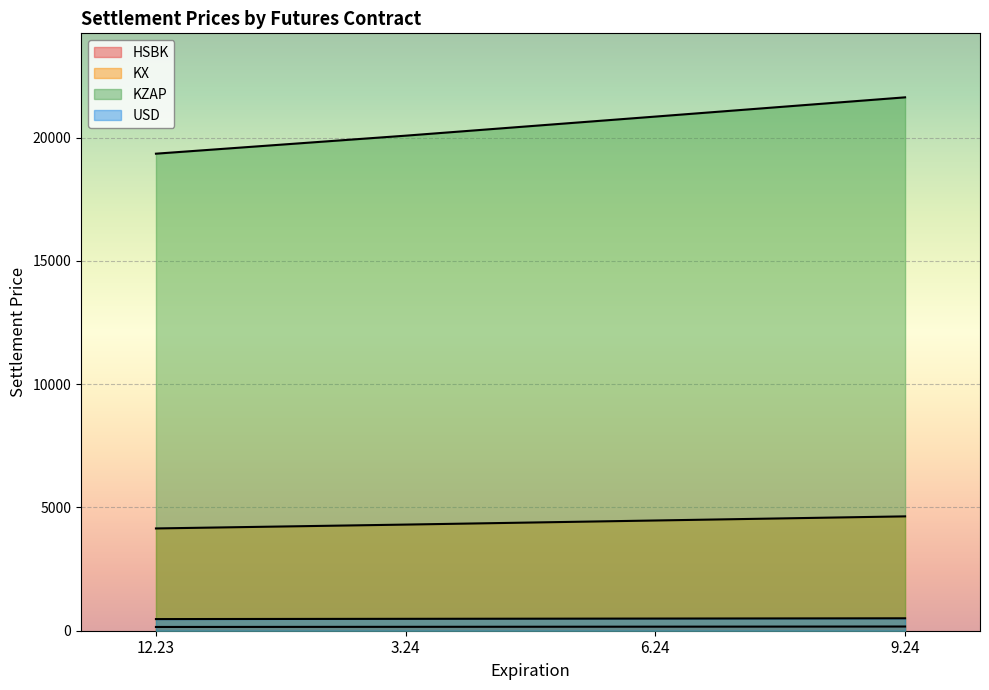

What is the difference between the KZAP values at 6.24 and 3.24?

774.5